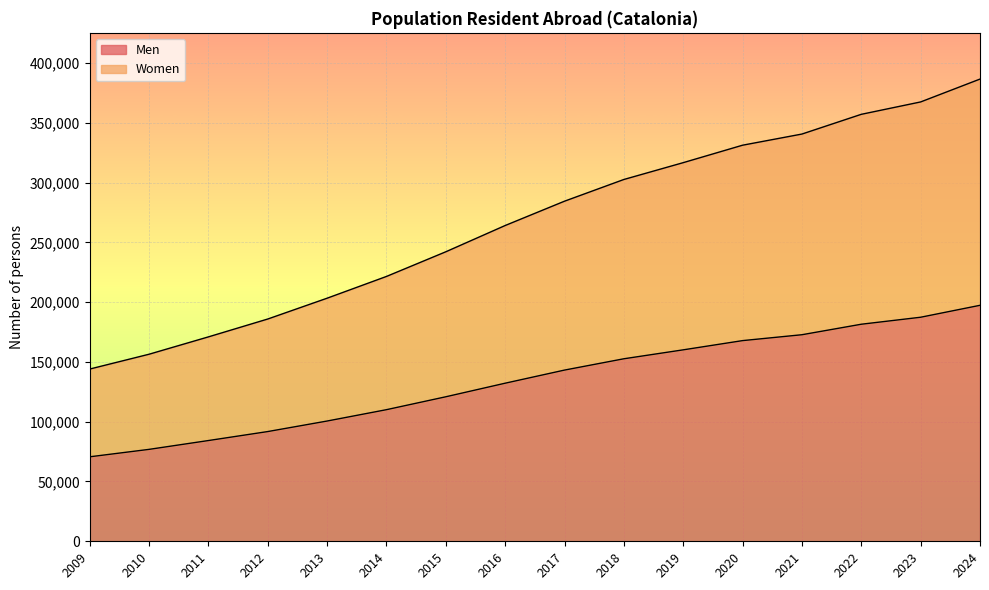

Which series has the largest range (max minus min)?

Women